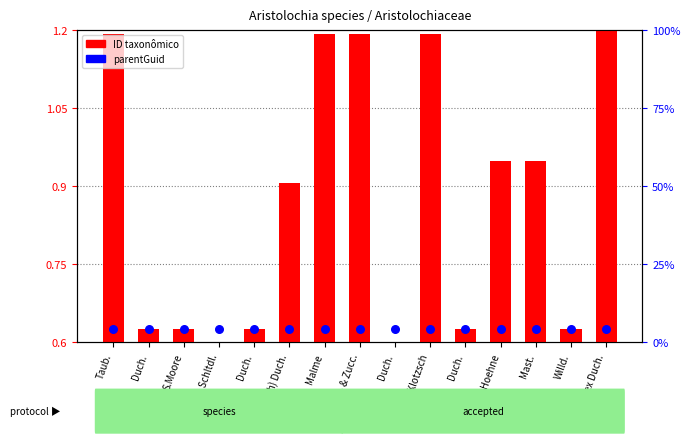

Which series has the largest total across all categories?

ID taxonômico